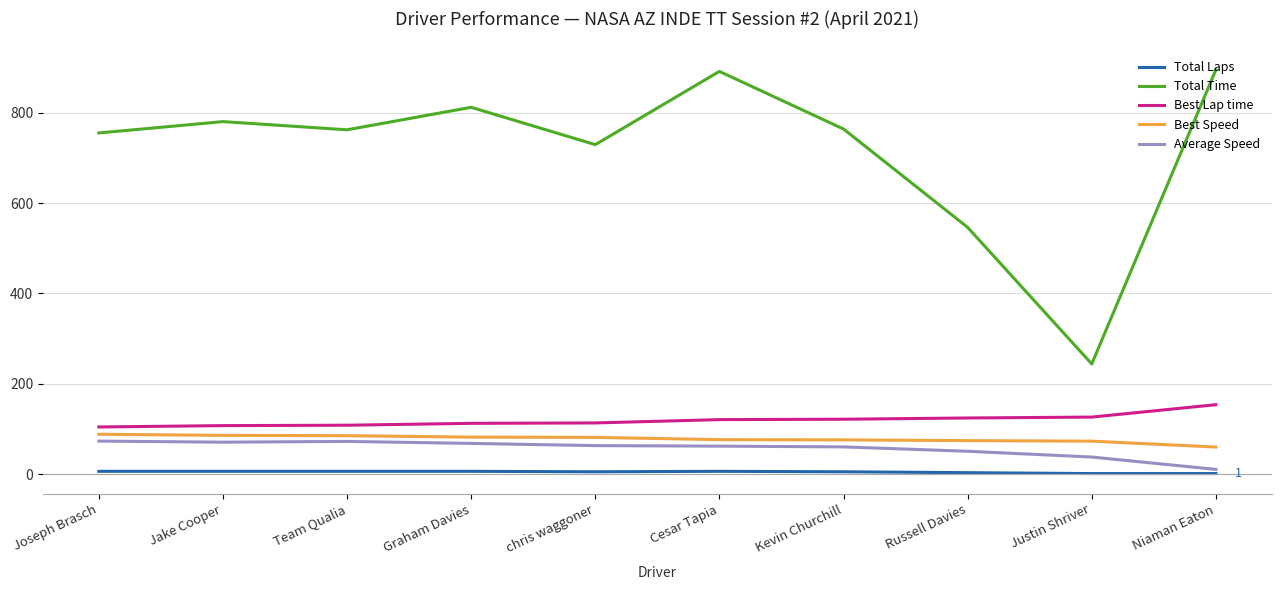

True or false: Best Lap time and Total Time intersect in this chart.

False